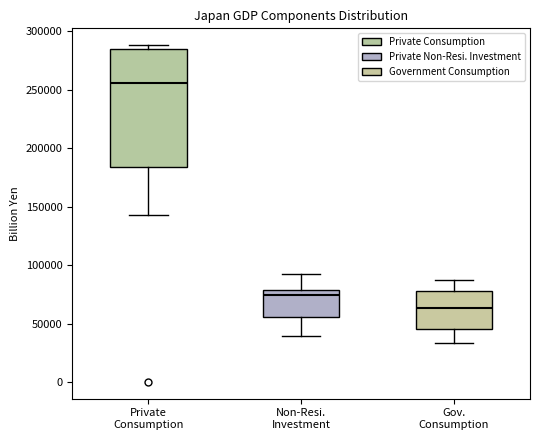

Which box has the lowest median line?

Gov. Consumption